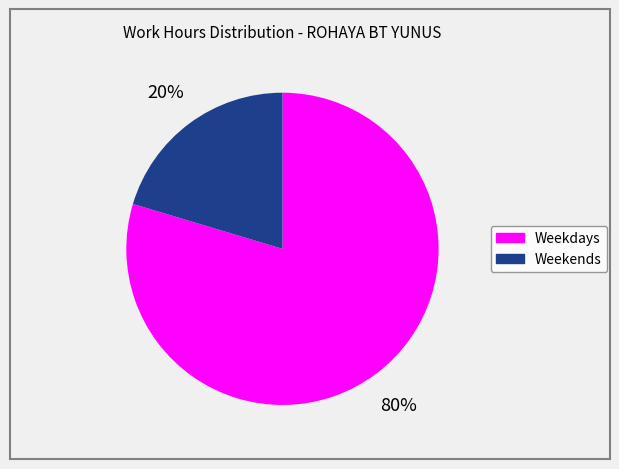

What is the largest slice in the pie chart?

Weekdays